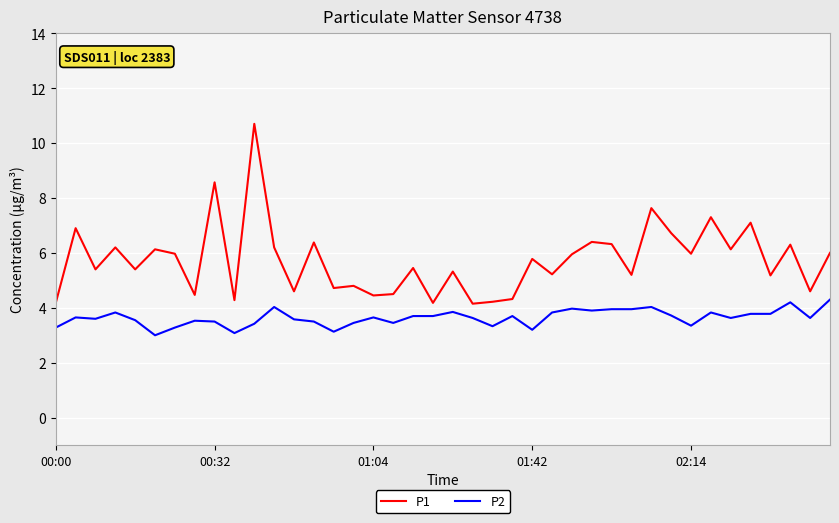

List the series in order of their overall mean, highest first.

P1, P2